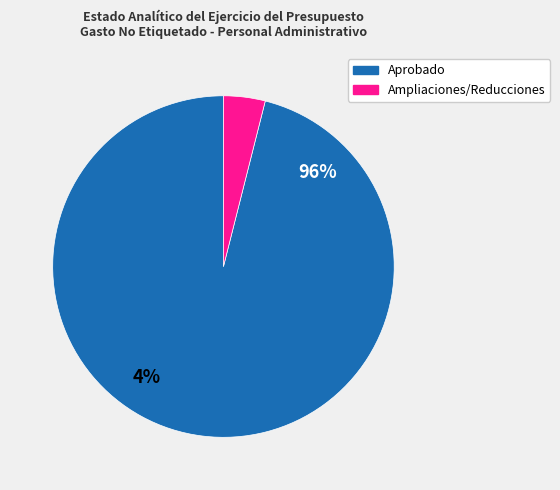

Count the number of slices in the pie.

2